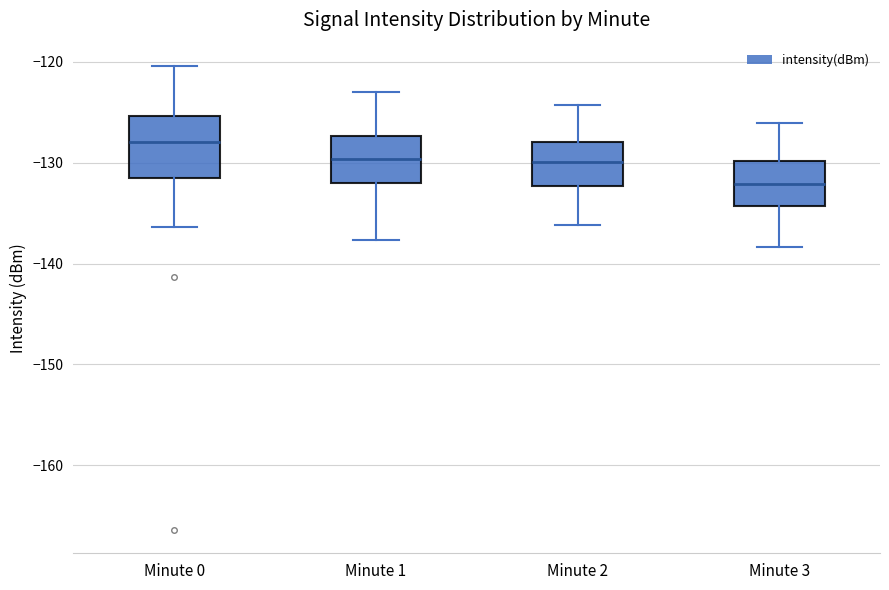

Reading left to right, transcribe this box plot: for each box, give where its median line is, the range the box spans, and where its two whiskers end, as read against the y-axis. The values are not printed on the chart, so give them approximately, as read against the axis.

Minute 0: median -128, box -132 to -125, whiskers -136 to -120
Minute 1: median -130, box -132 to -127, whiskers -138 to -123
Minute 2: median -130, box -132 to -128, whiskers -136 to -124
Minute 3: median -132, box -134 to -130, whiskers -138 to -126